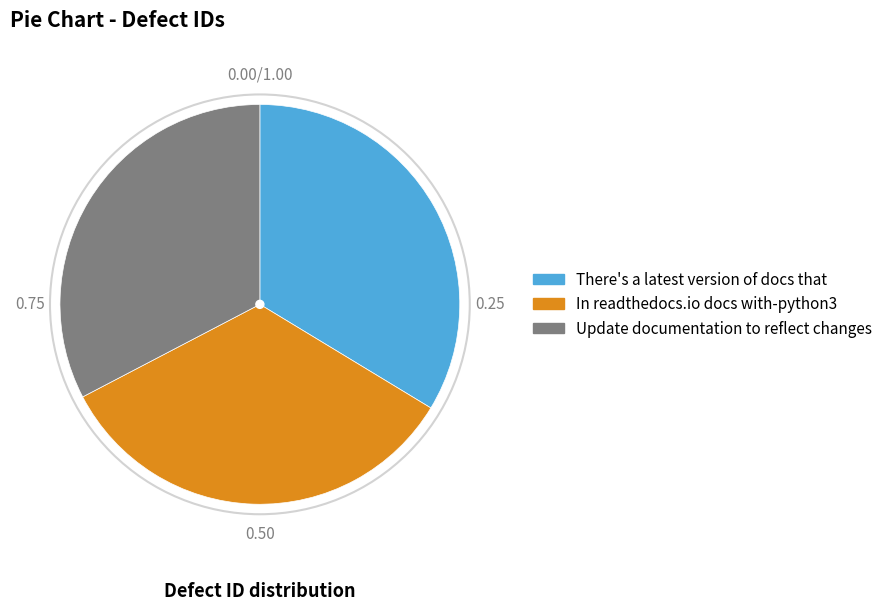

Do Update documentation to reflect changes and In readthedocs.io docs with-python3 together represent more than half of the pie?

Yes